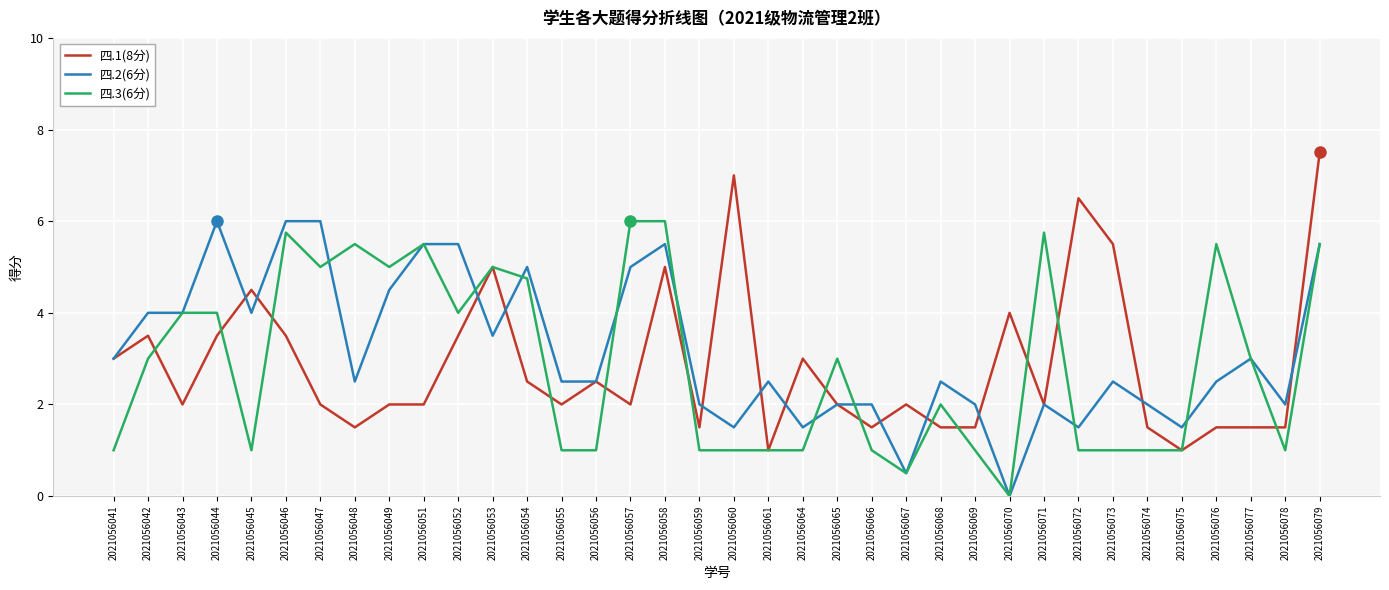

The value of 四.2(6分) at 2021056065 is 2.0. True or false?

True